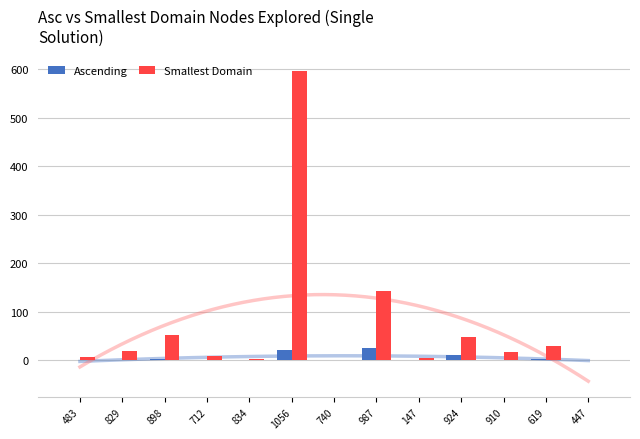

The Ascending series shows 0.4 at 712. True or false?

True